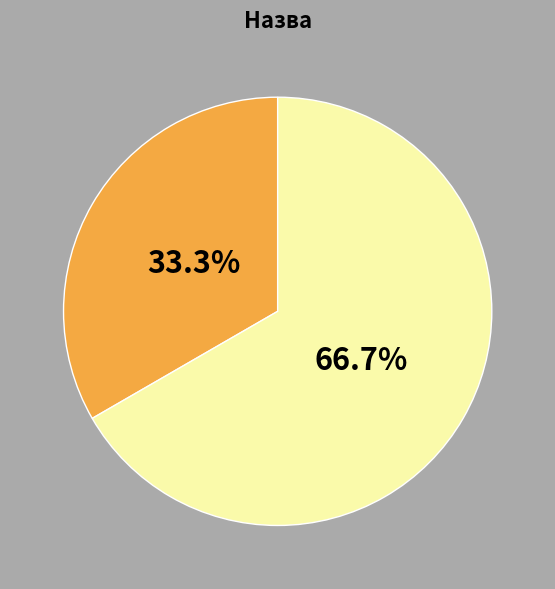

Is there any slice that represents more than half of the pie?

Yes